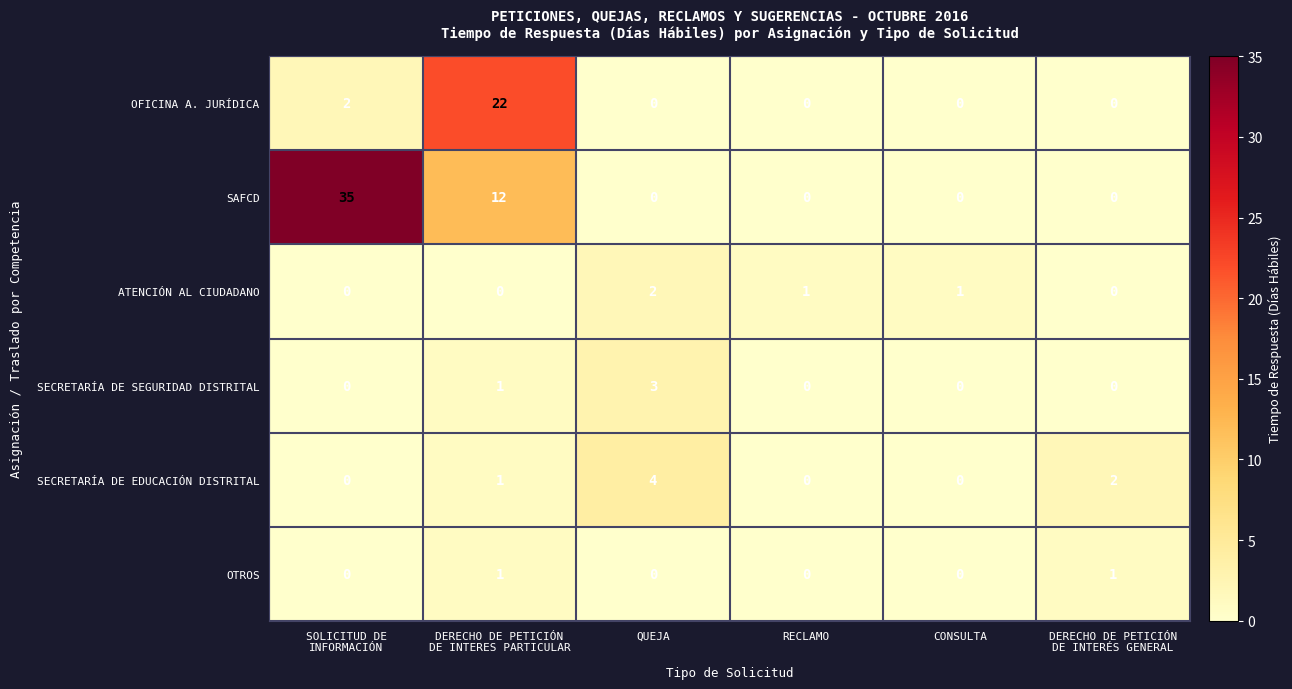

What is the total value across all series at DERECHO DE PETICIÓN
DE INTERES PARTICULAR?

37